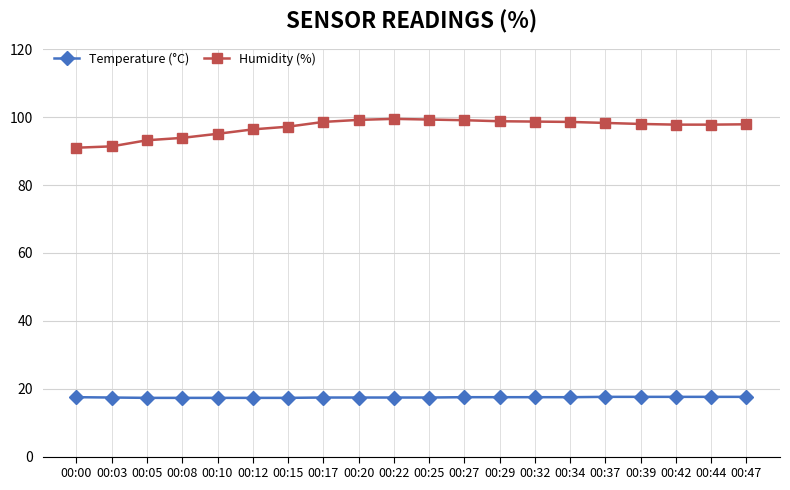

Is the value of Humidity (%) at 00:29 greater than the value of Temperature (°C) at 00:10?

Yes